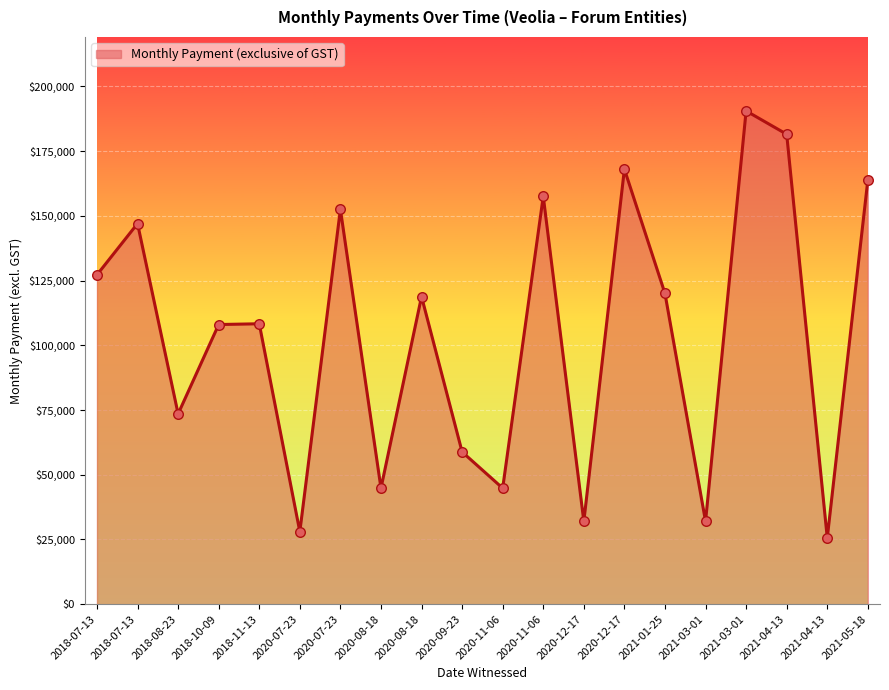

Approximately how many times larger is the value at 2018-10-09 compared to 2021-04-13?

4.2